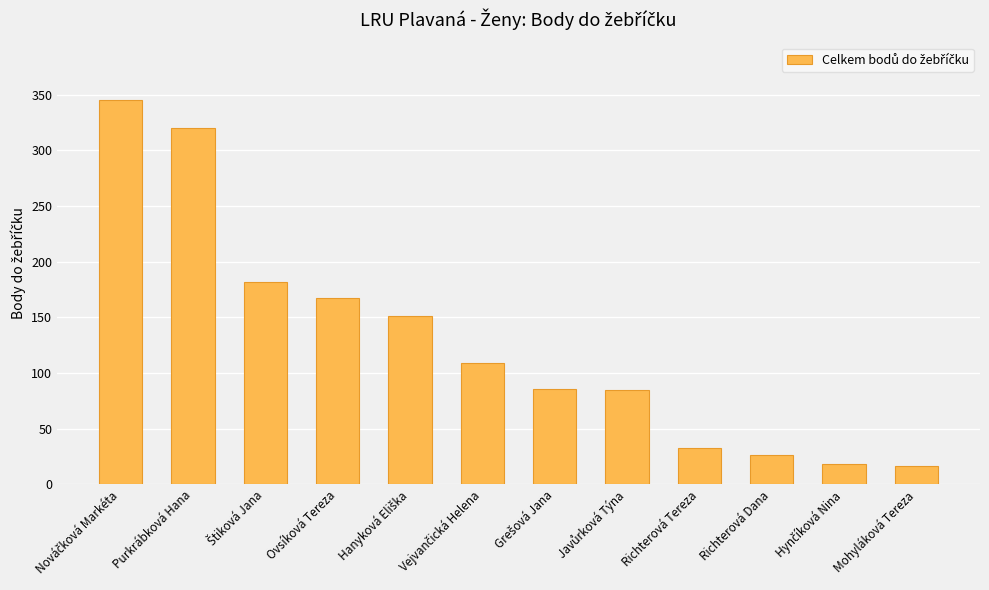

What is the greatest value displayed?

345